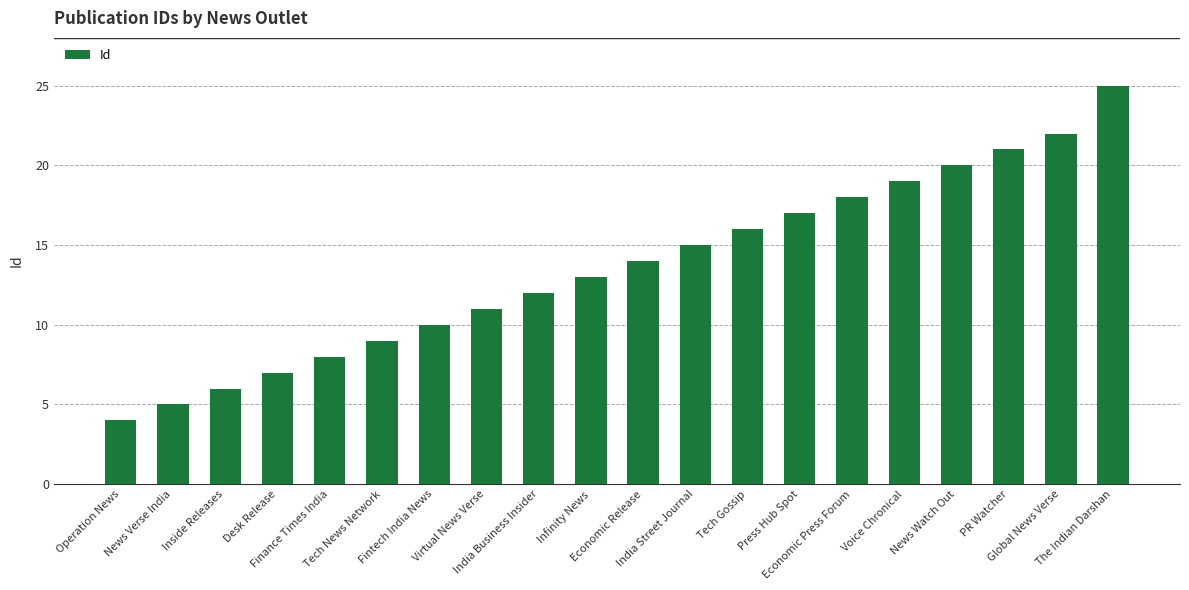

What is the label of the 18th bar from the right?

Inside Releases